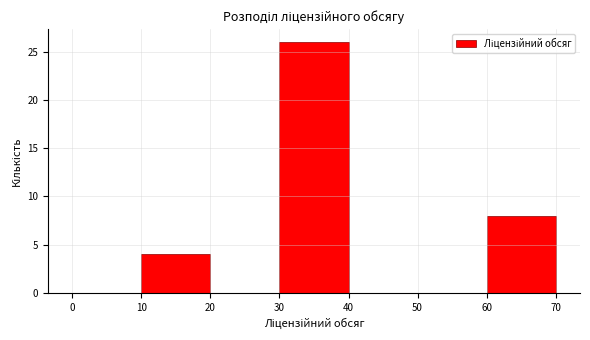

Reading left to right, list every bar in this chart as the range it spans on the x-axis followed by its height. The values are not printed on the chart, so give them approximately, as read against the axis.

0 to 10: 0
10 to 20: 4
20 to 30: 0
30 to 40: 26
40 to 50: 0
50 to 60: 0
60 to 70: 8